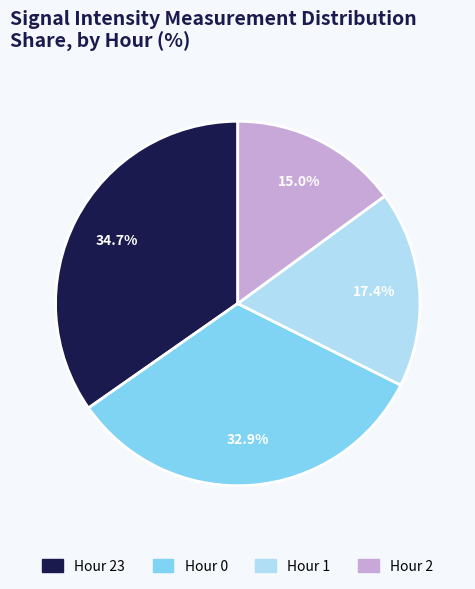

How many slices are in this pie chart?

4